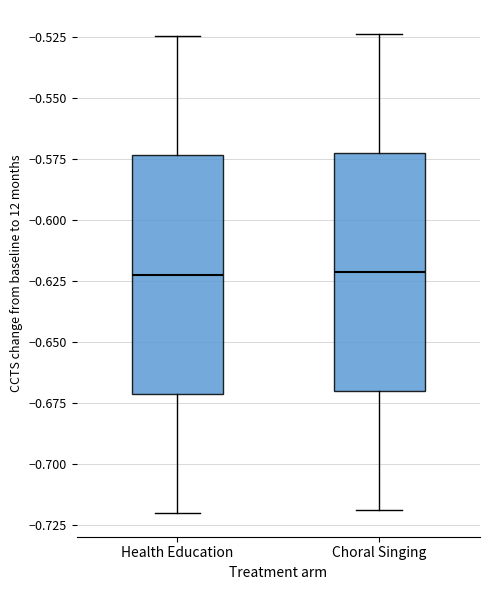

Where is the upper edge of the box for Health Education on the y-axis? The values are not printed on the chart, so give them approximately, as read against the axis.

-0.575